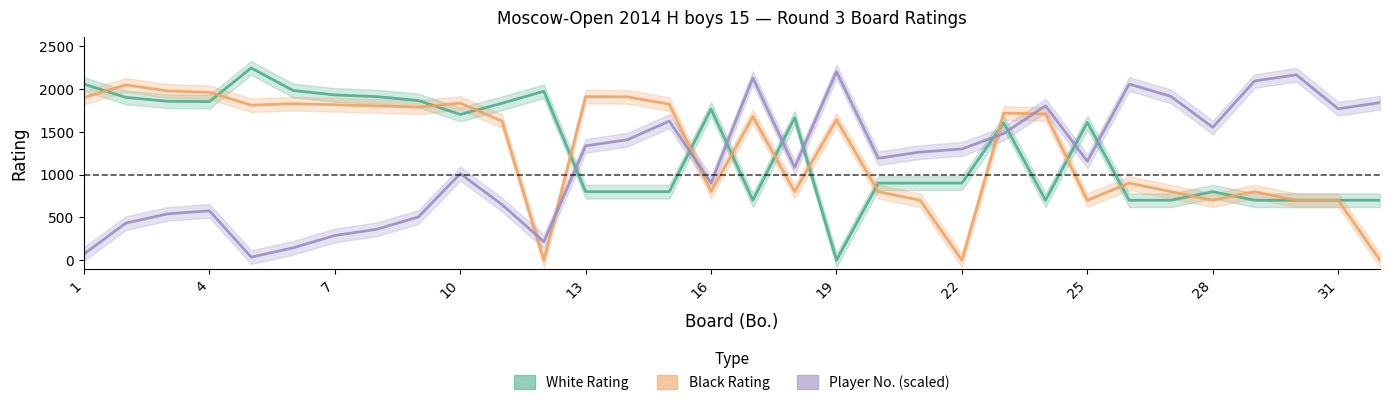

True or false: Black Rating and Player No. (scaled) intersect in this chart.

True